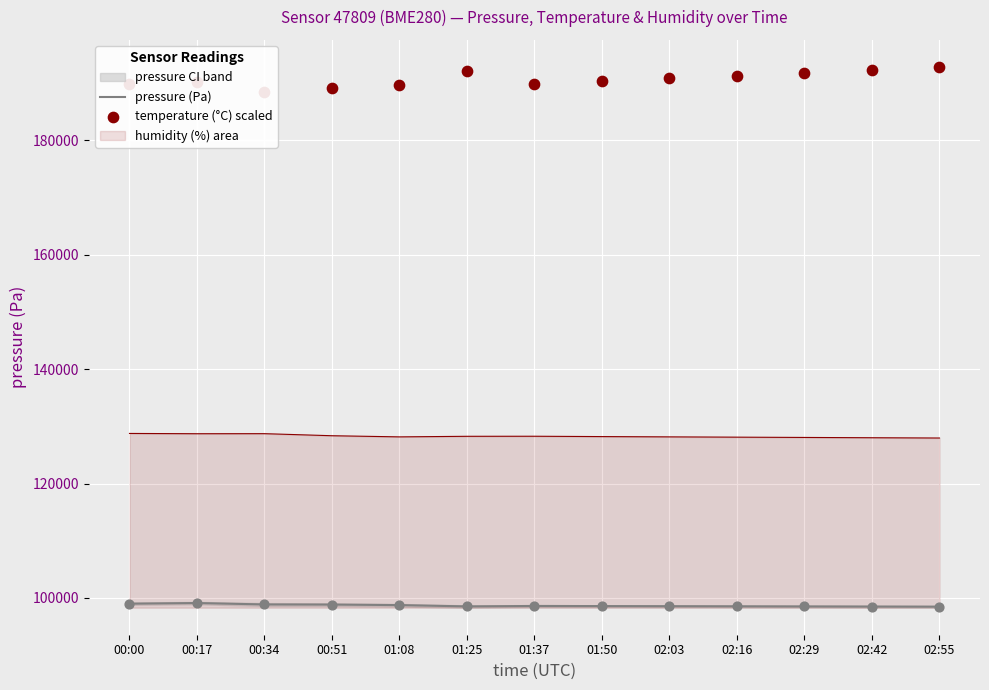

Which series has the largest total across all categories?

temperature (°C) scaled